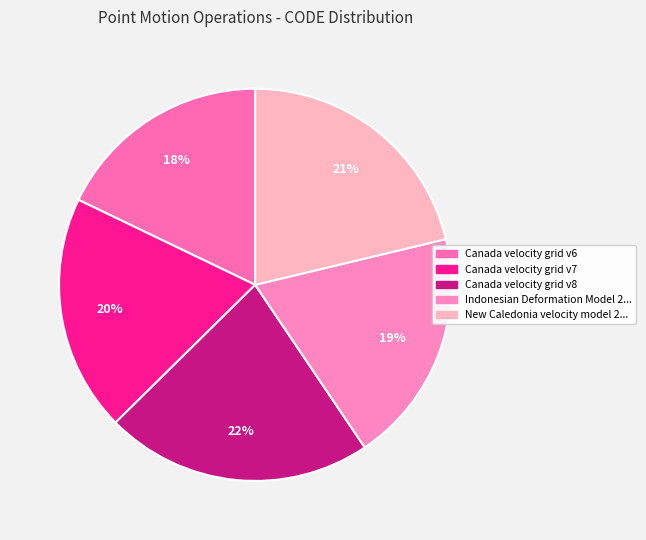

How many segments does this pie chart have?

5